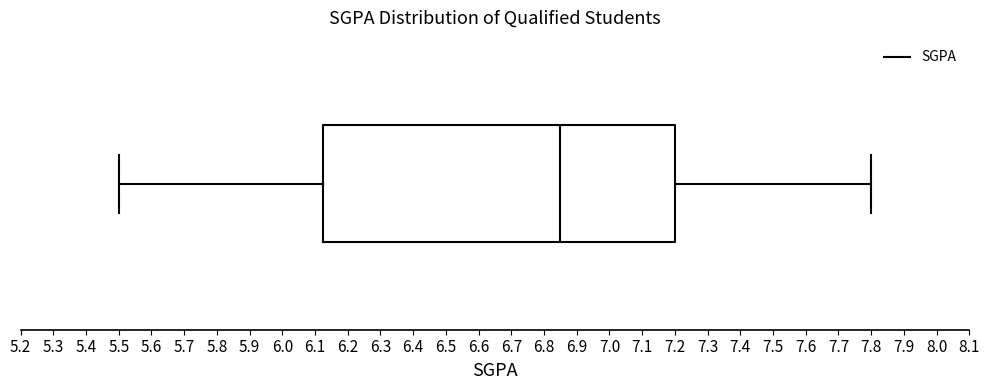

Where does the median line of the box sit on the x-axis? The values are not printed on the chart, so give them approximately, as read against the axis.

6.85